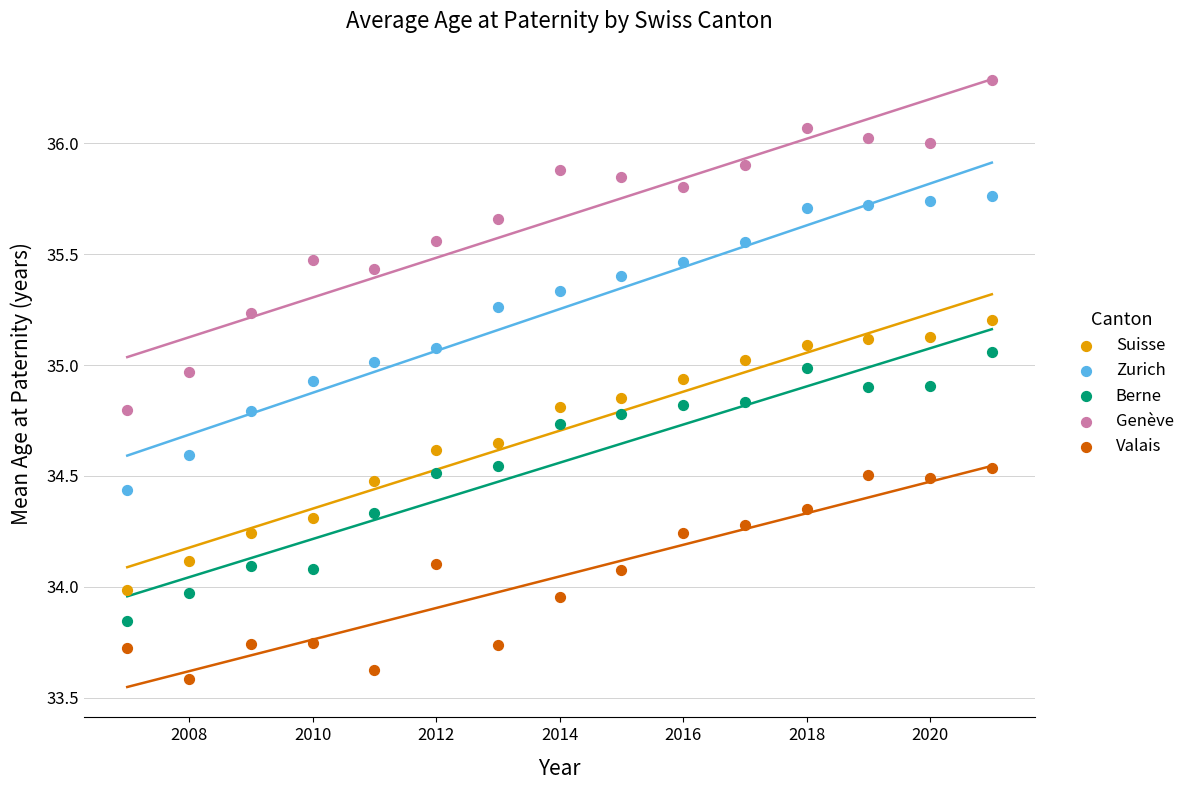

What are all the series names shown in the legend?

Suisse, Zurich, Berne, Genève, Valais